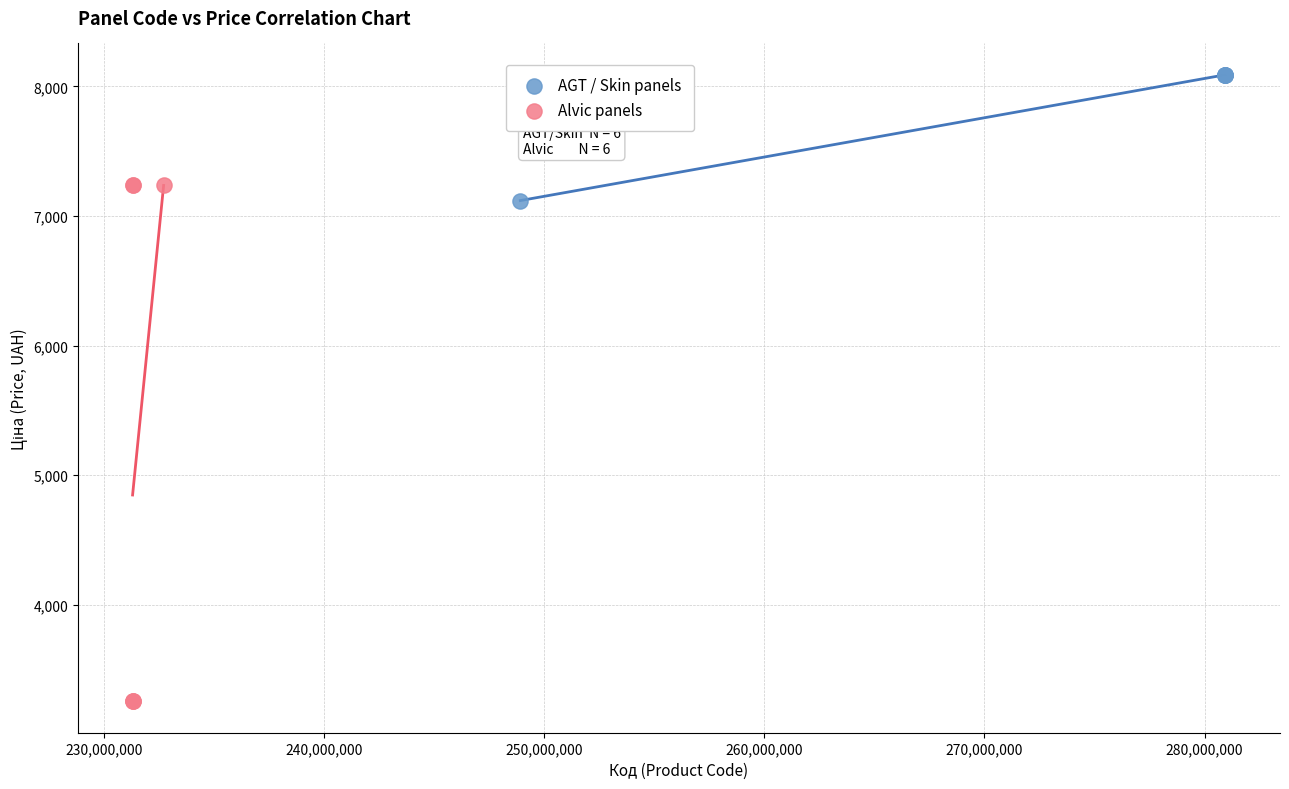

Which series has the largest Y range (max minus min)?

Alvic panels